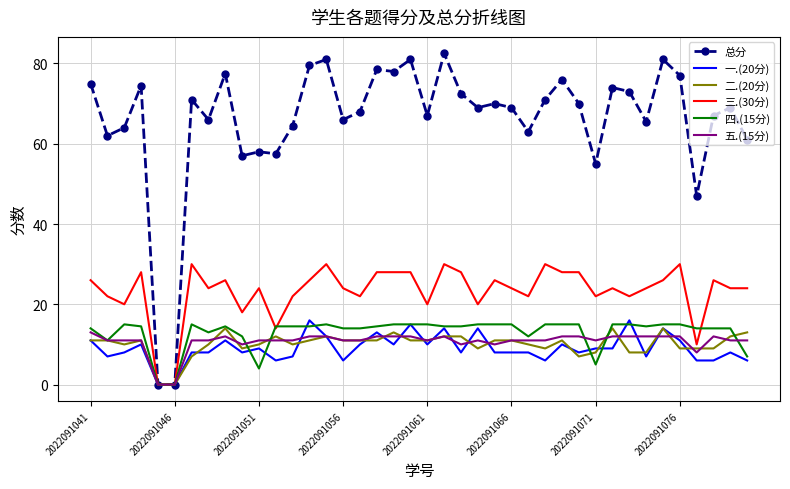

What is the maximum value shown in the chart?

82.5